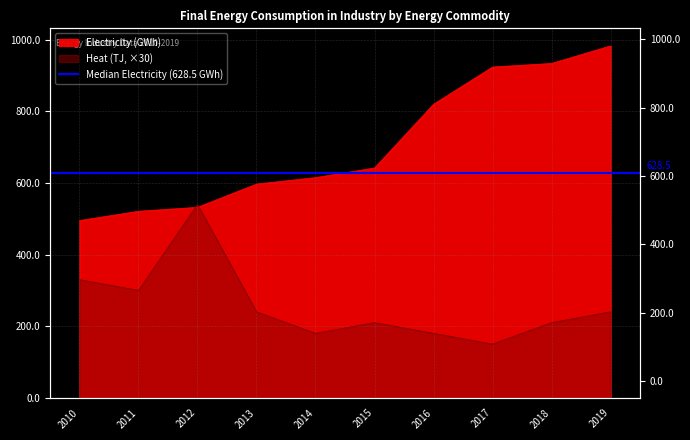

What is the difference between the highest and lowest values at 2012?

8